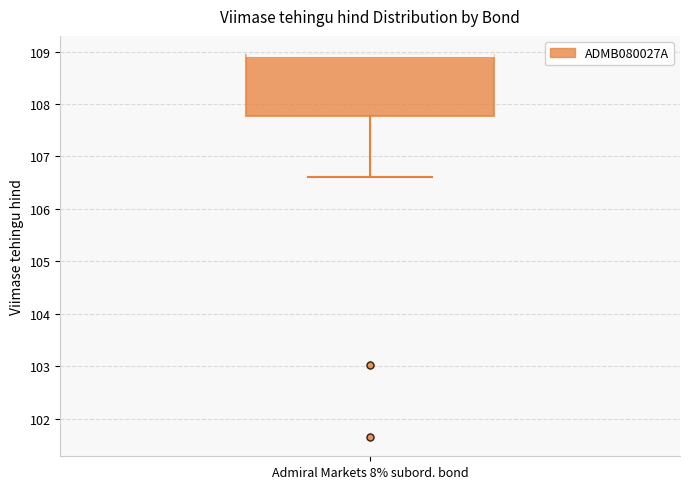

Read this box plot against the y-axis: the position of the median line, the range covered by the box, and the ends of both whiskers. The values are not printed on the chart, so give them approximately, as read against the axis.

median 108.9 (drawn on the box's upper edge), box 107.8 to 108.9, whiskers 106.6 to 108.9